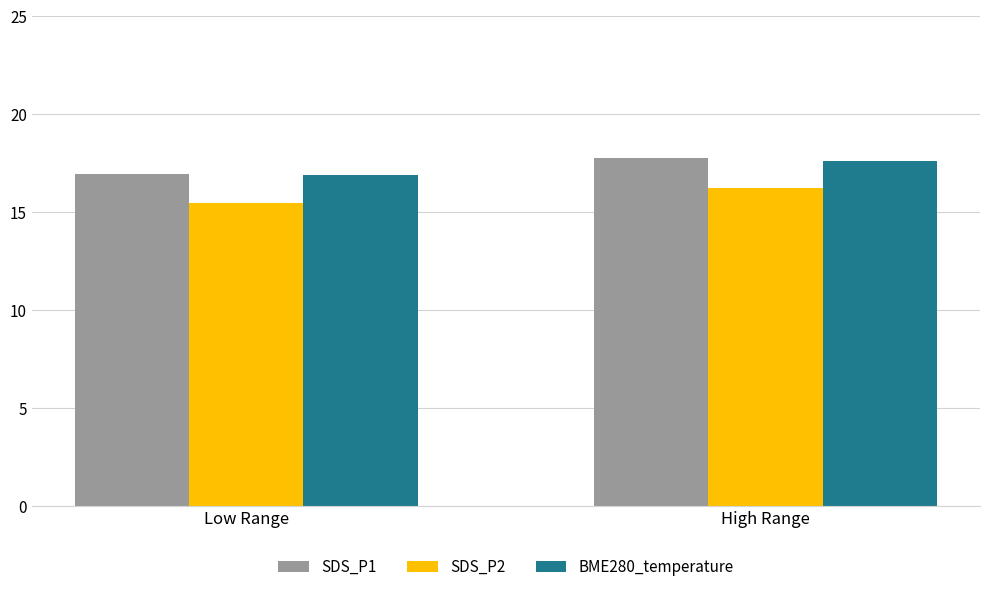

At which category is the sum across all series the highest?

High Range